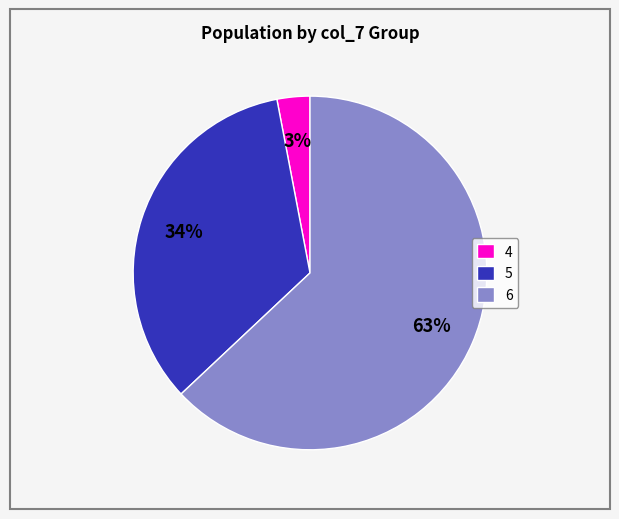

Rank the categories by value from lowest to highest.

4, 5, 6